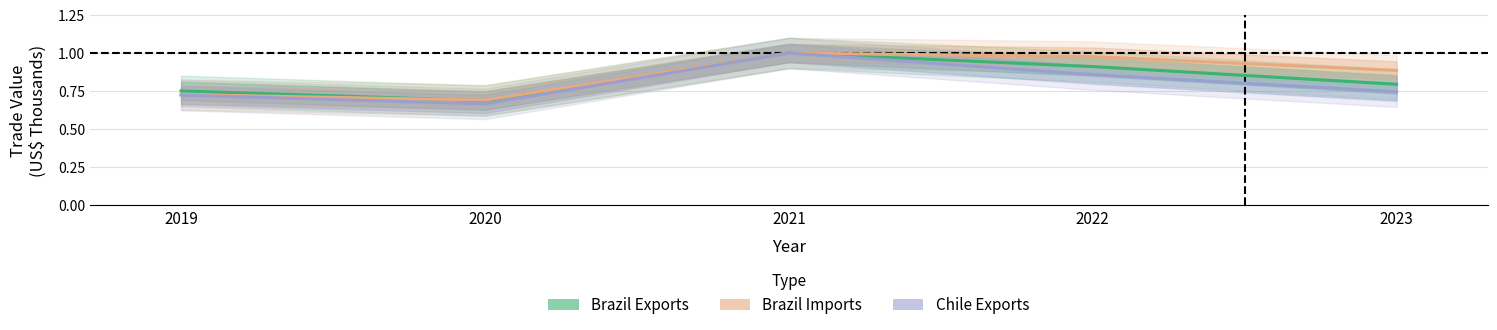

At which category is the sum across all series the highest?

2021